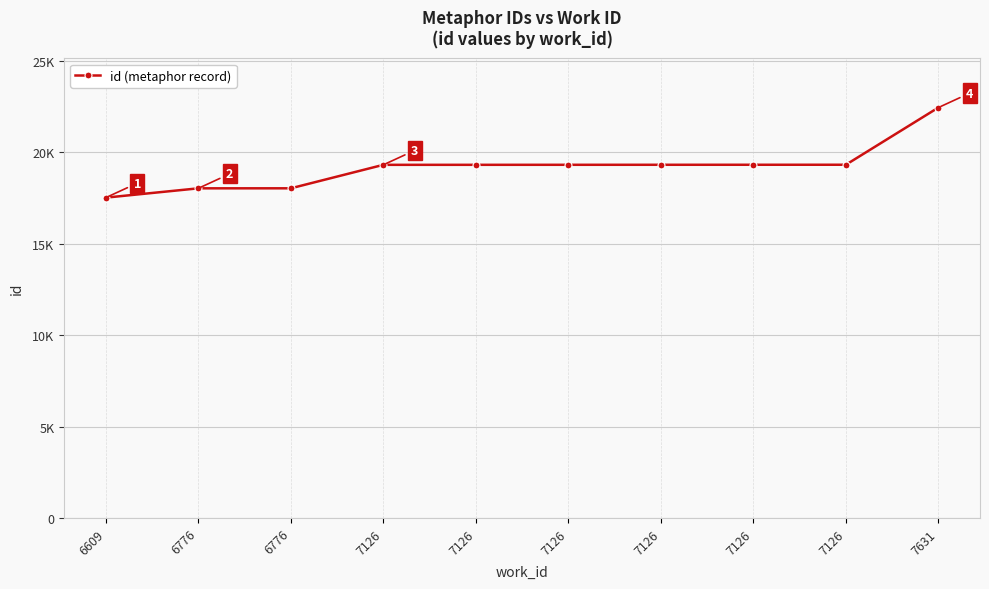

Reading left to right, transcribe all the data shown in this chart.

17523	18032	18033	19317	19318	19319	19320	19321	19322	22449